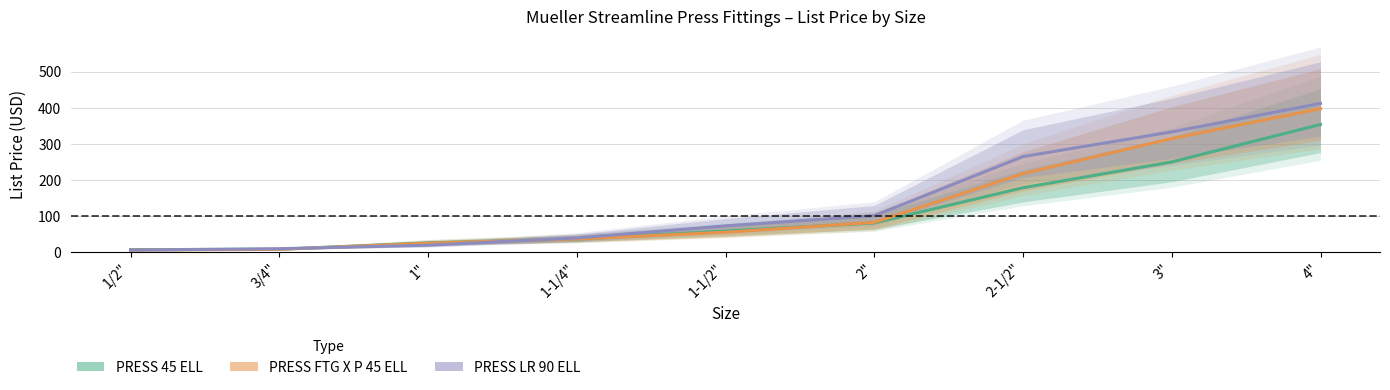

Is it true that PRESS LR 90 ELL equals 15.8 at 3/4"?

False